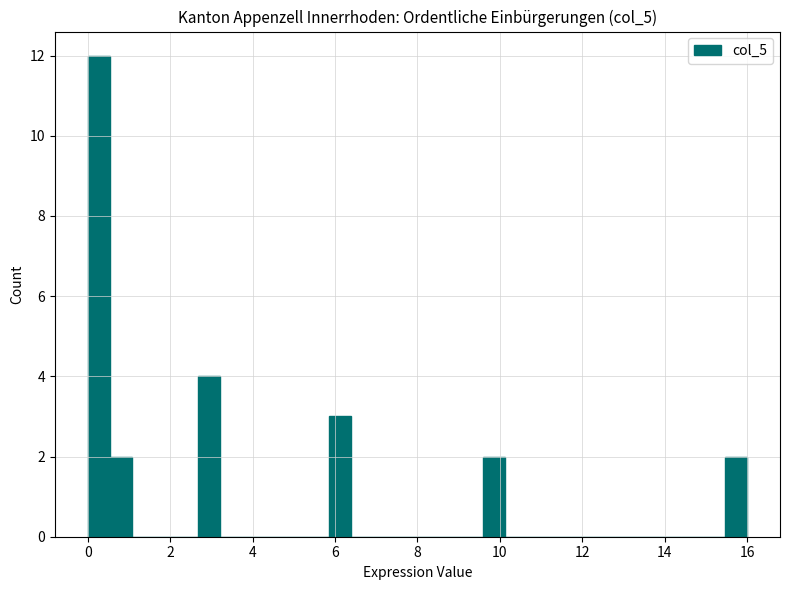

Around what value on the x-axis is the tallest bar? Give the approximate position of its centre, as read against the axis.

0.2